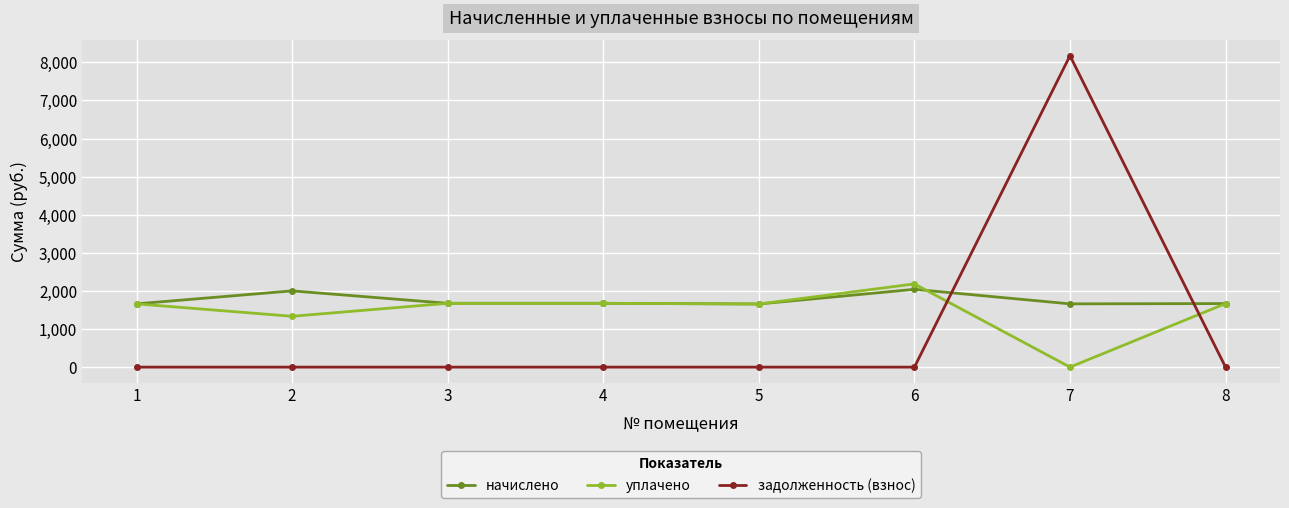

At which category is the sum across all series the highest?

7